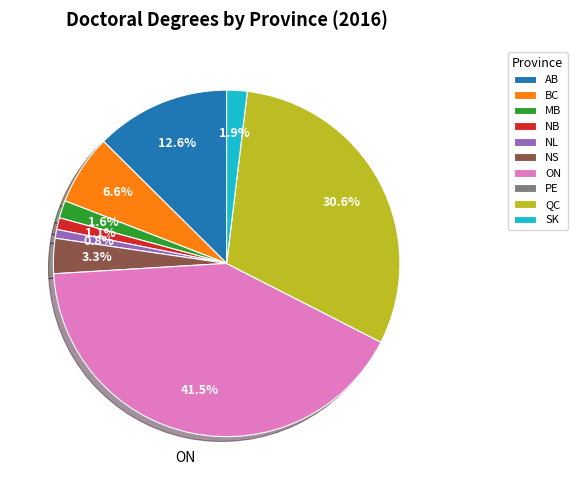

Between ON and AB, which is larger?

ON